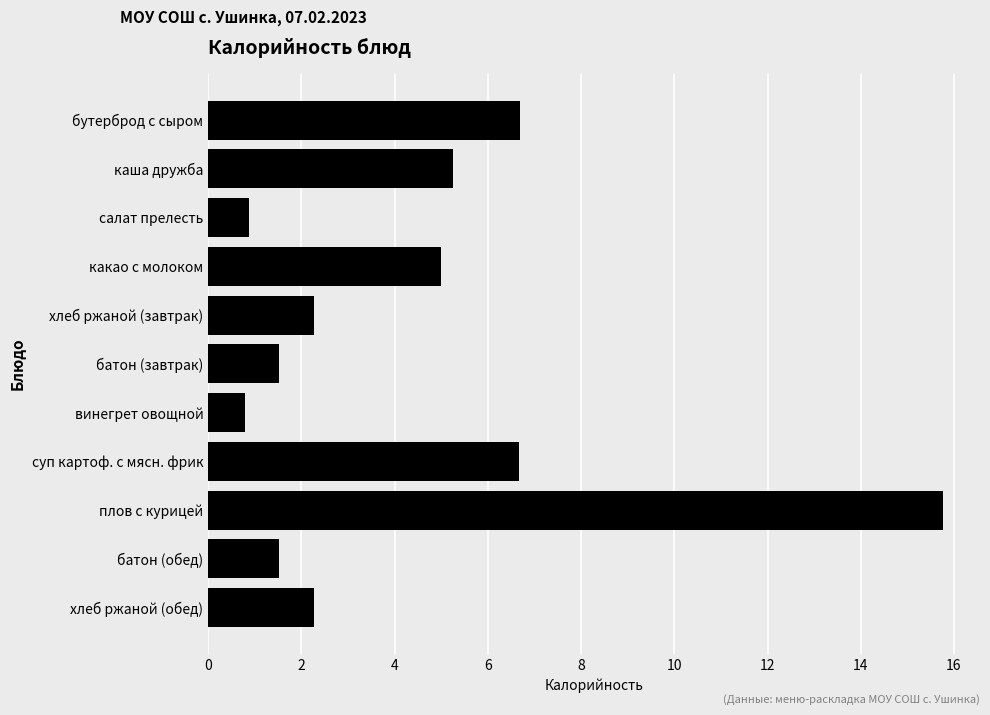

Which label corresponds to the largest value in the chart?

плов с курицей